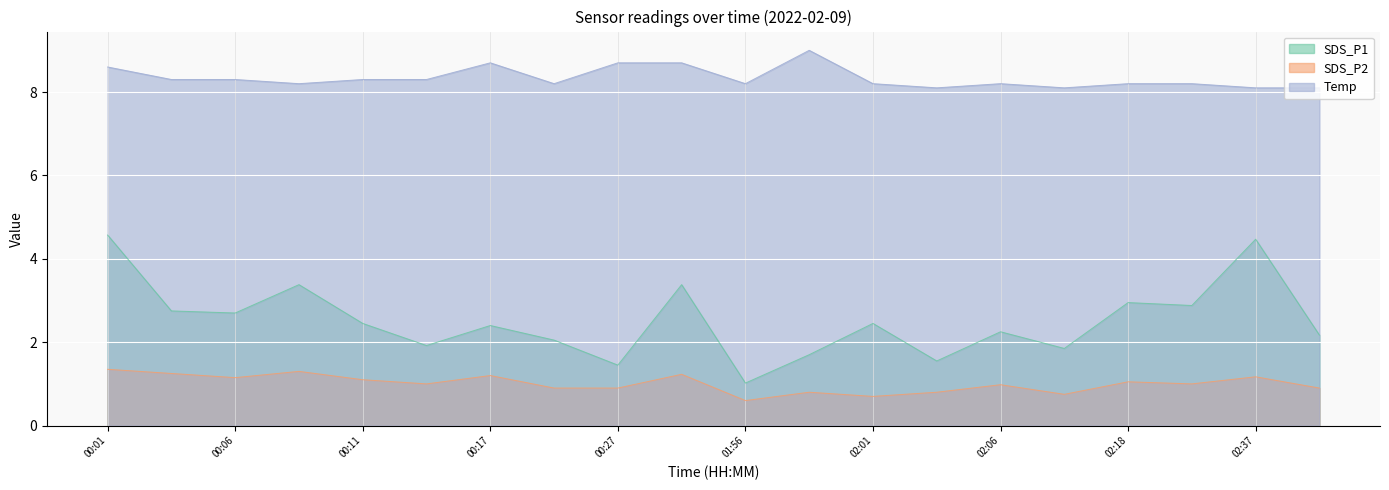

How many interior local peaks does the SDS_P2 series have?

7